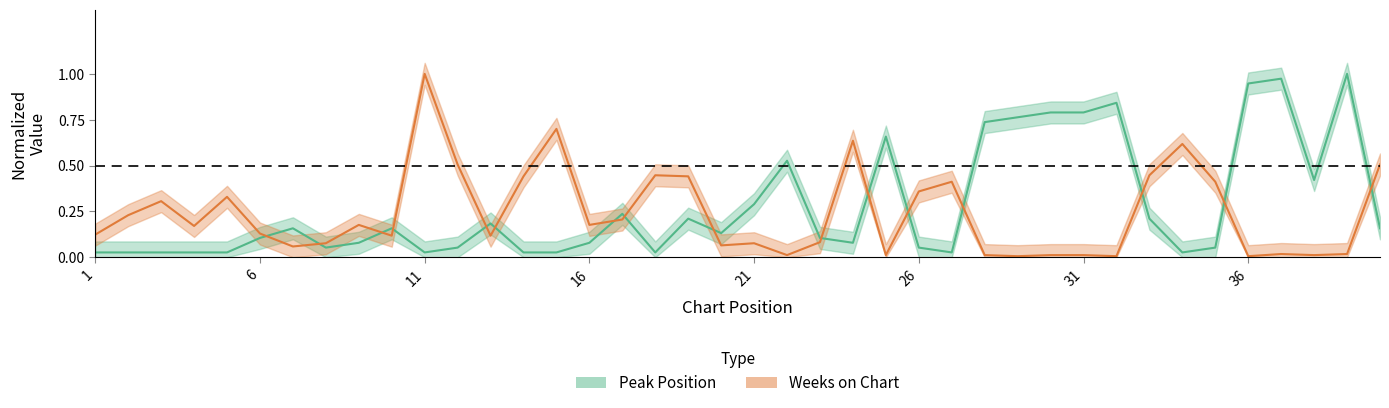

List the labels in order of Weeks on Chart value, largest first.

11, 15, 24, 34, 12, 40, 18, 33, 14, 19, 27, 35, 26, 5, 3, 2, 17, 9, 16, 4, 6, 1, 10, 13, 23, 8, 21, 20, 7, 37, 39, 22, 25, 28, 30, 31, 38, 29, 32, 36